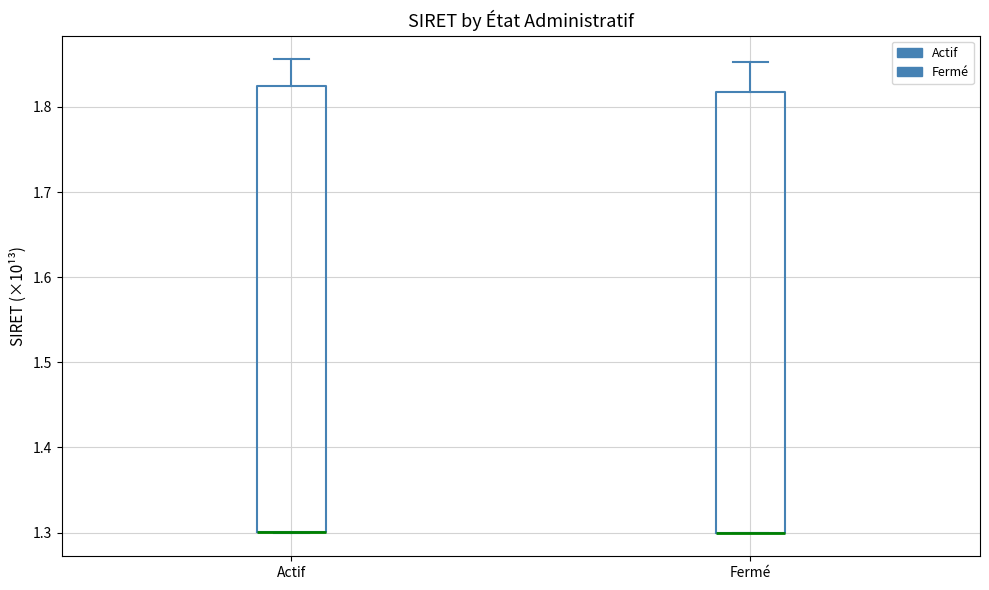

Reading left to right, read every box against the y-axis: the position of its median line, the range the box covers, and the ends of its whiskers. The values are not printed on the chart, so give them approximately, as read against the axis.

Actif: median 1.30 (drawn on the box's lower edge), box 1.30 to 1.83, whiskers 1.30 to 1.86
Fermé: median 1.30 (drawn on the box's lower edge), box 1.30 to 1.82, whiskers 1.30 to 1.85